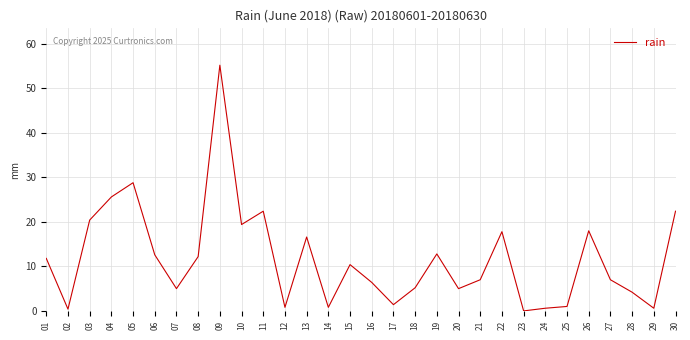

Which category has the highest value across all series?

09